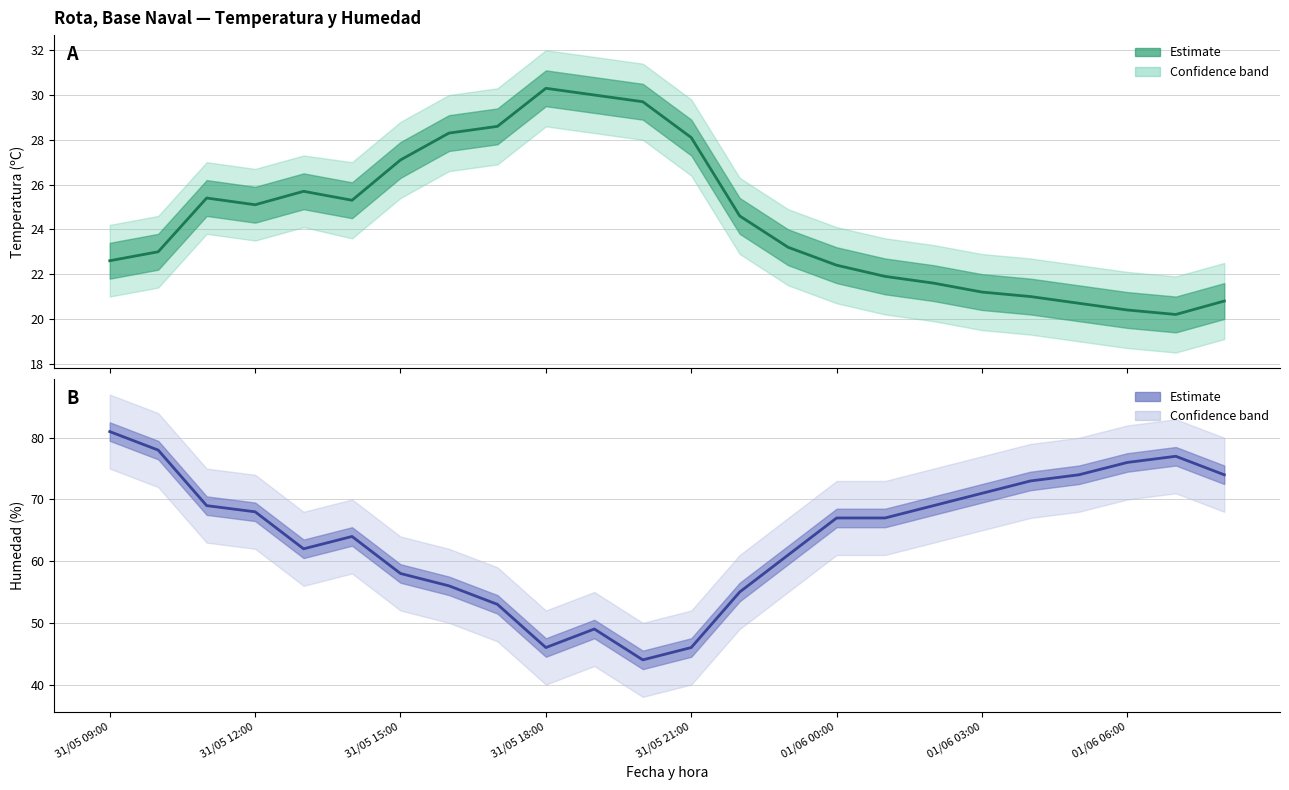

True or false: Humedad (%) and Temperatura (ºC) intersect in this chart.

False